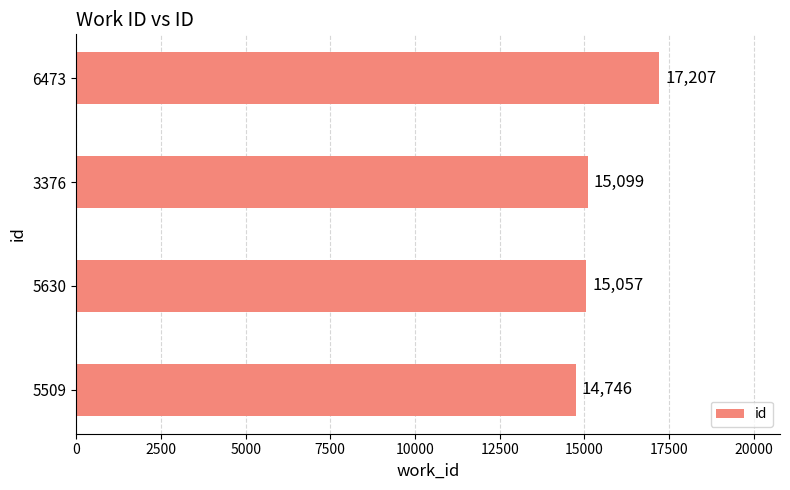

How many values are below 15099?

2